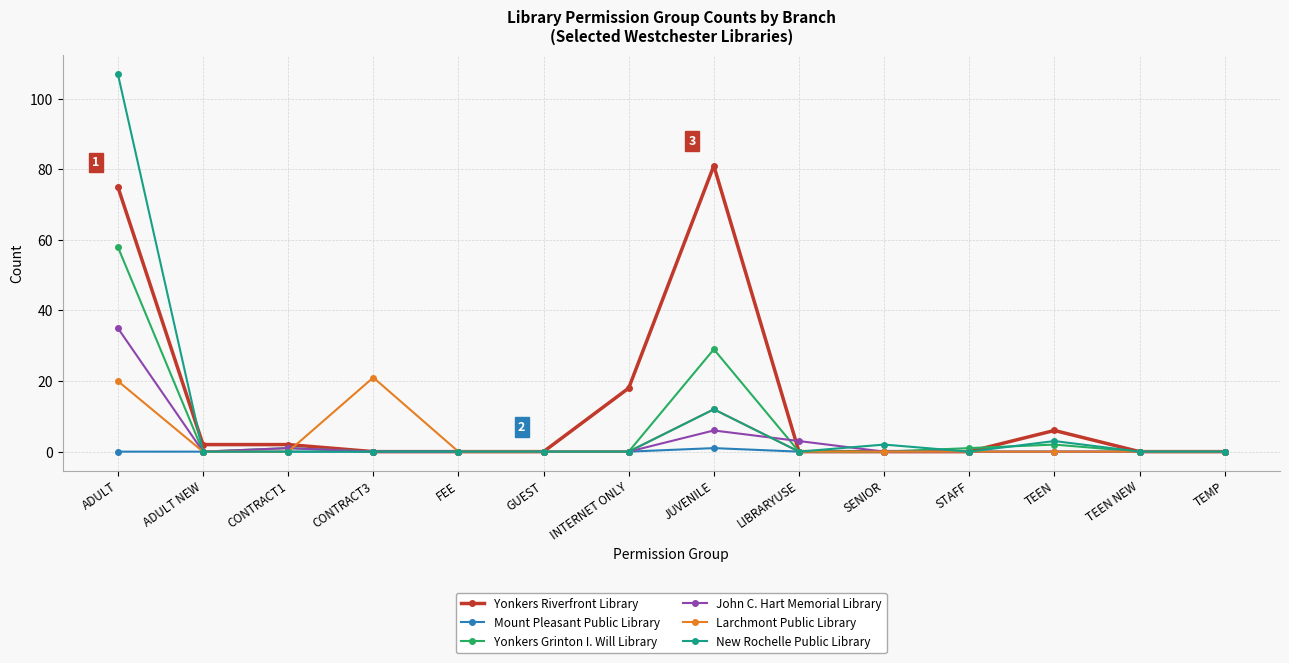

How many distinct data groups are displayed?

6